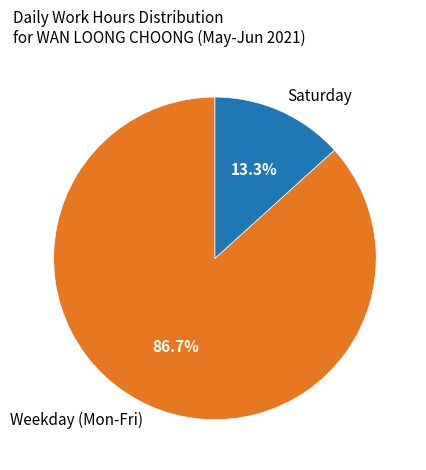

Rank the categories by value from highest to lowest.

Weekday (Mon-Fri), Saturday